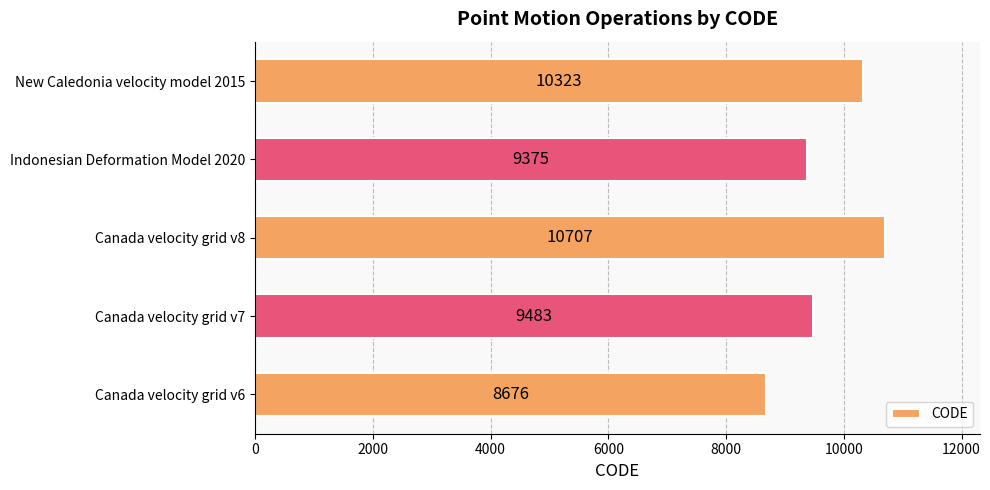

Reading bottom to top, extract all data points from this chart.

Canada velocity grid v6=8676	Canada velocity grid v7=9483	Canada velocity grid v8=10707	Indonesian Deformation Model 2020=9375	New Caledonia velocity model 2015=10323